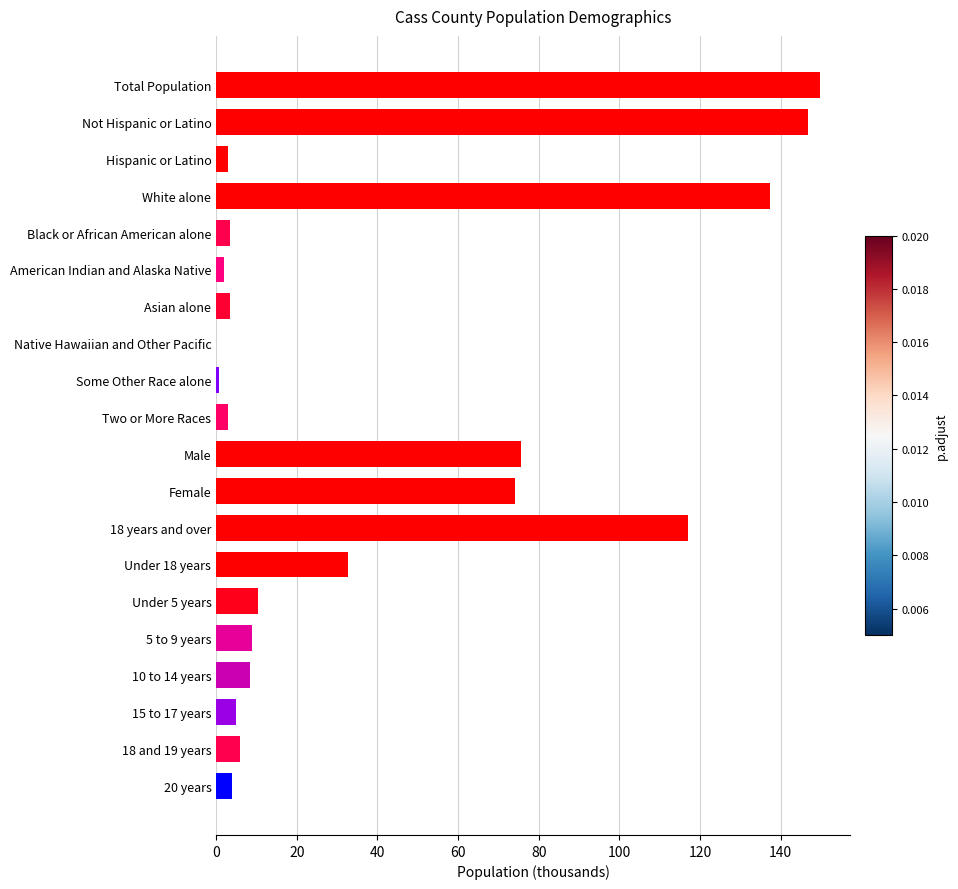

What is the greatest value displayed?

149.8